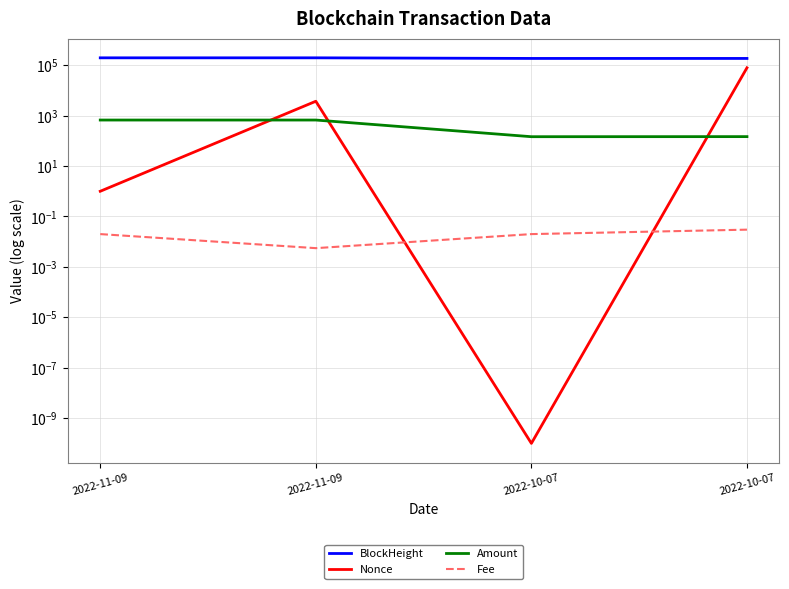

What is the difference between the maximum and minimum values in the Nonce series?

78908.0